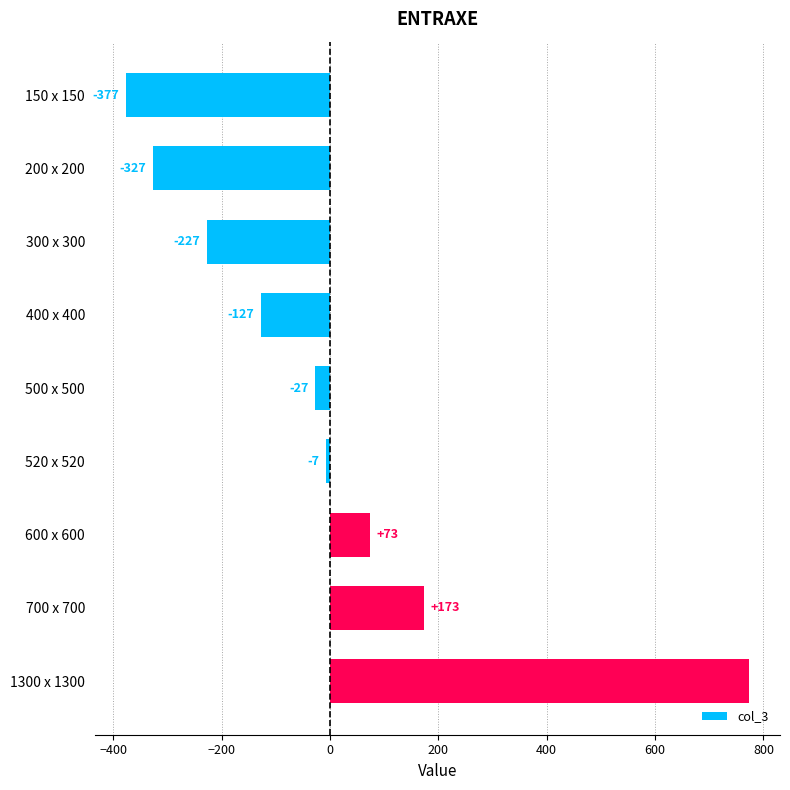

Which has a higher value, 500 x 500 or 700 x 700?

700 x 700